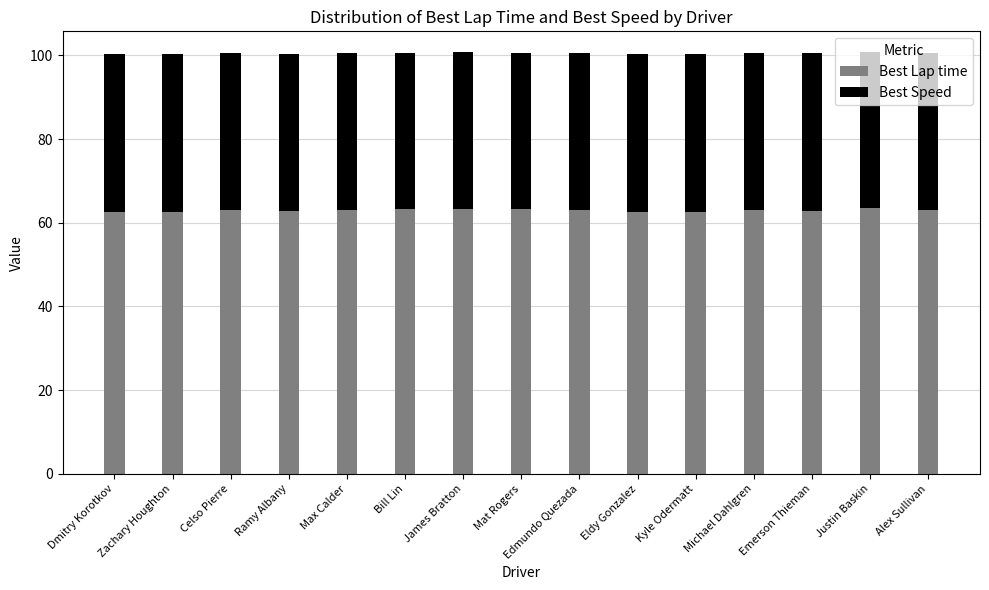

What is the approximate value of Best Lap time at James Bratton?

63.4